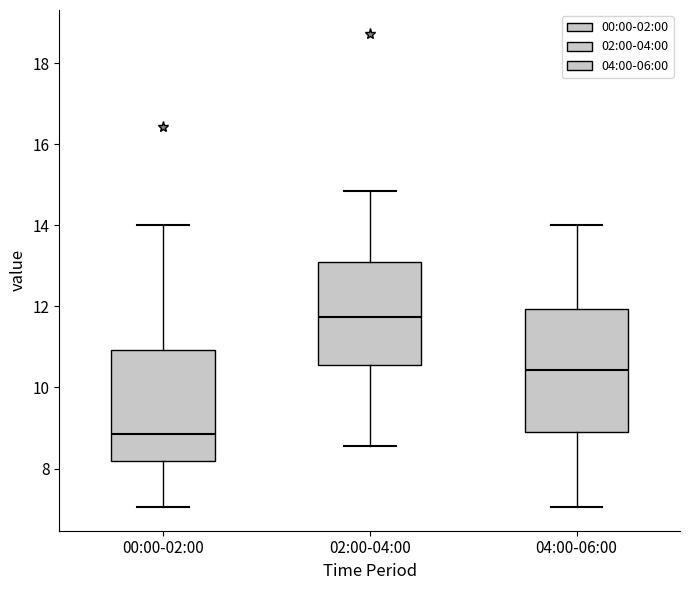

Which box has the lowest median line?

00:00-02:00